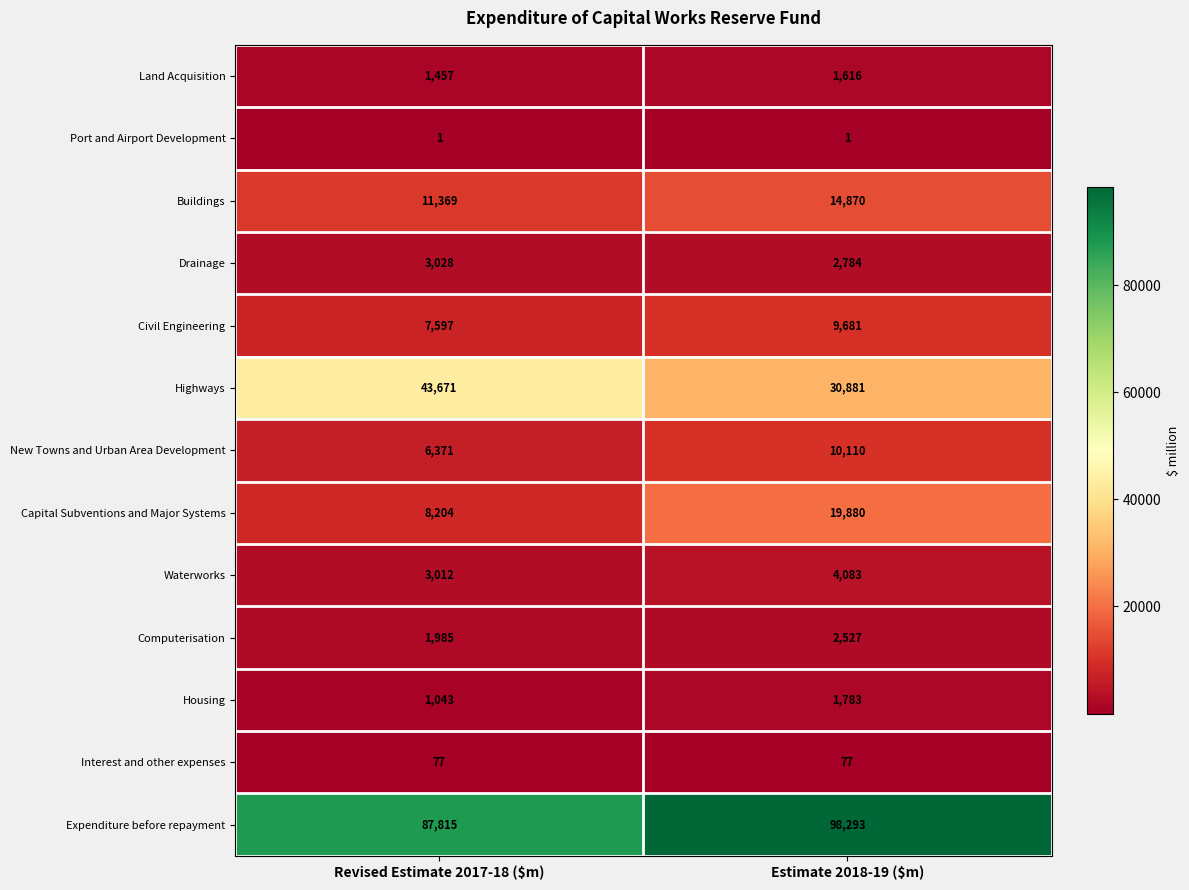

What is the sum of all Capital Subventions and Major Systems values?

28084